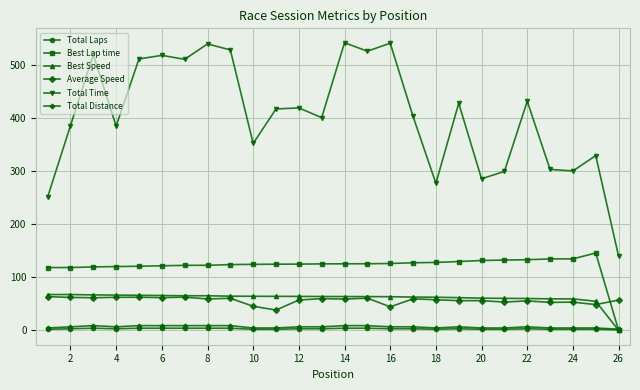

Which series has the largest total across all categories?

Total Time